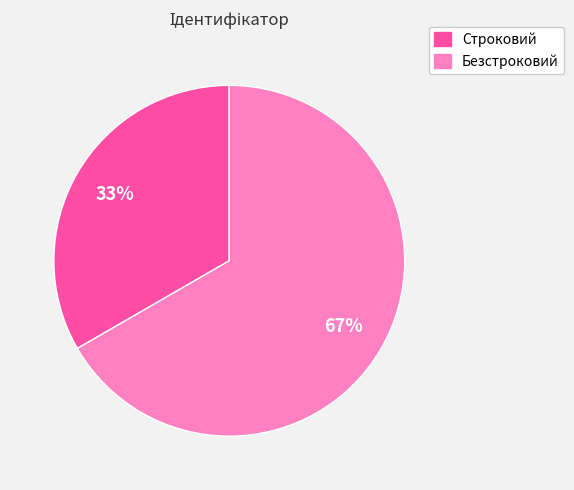

Which category accounts for the majority?

Безстроковий